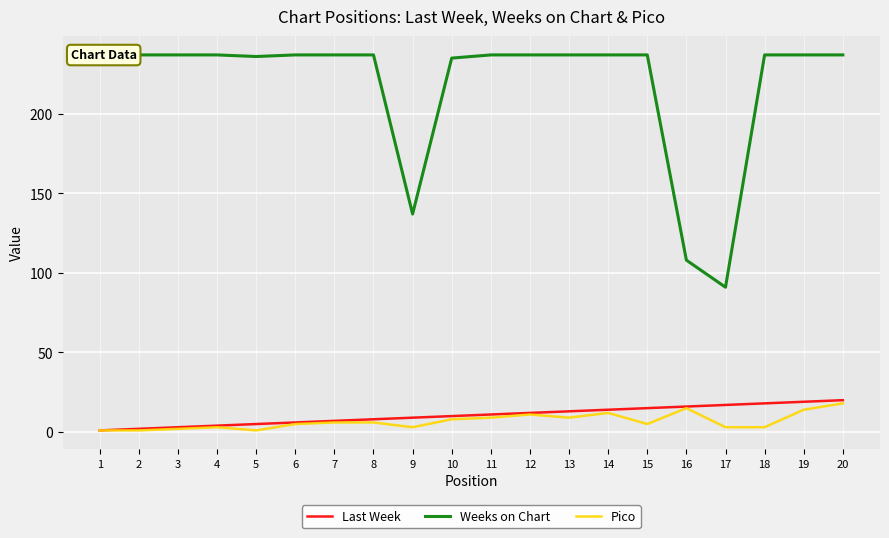

How many series are shown in this chart?

3